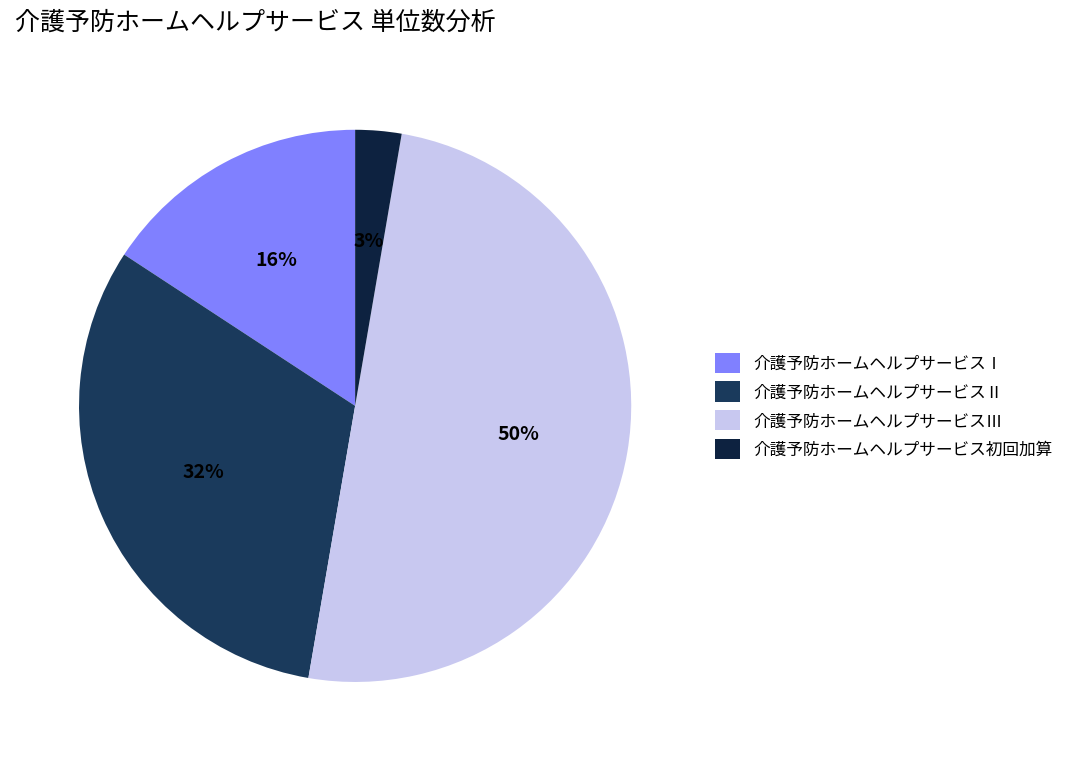

To the nearest percent, what is the average slice percentage?

25%